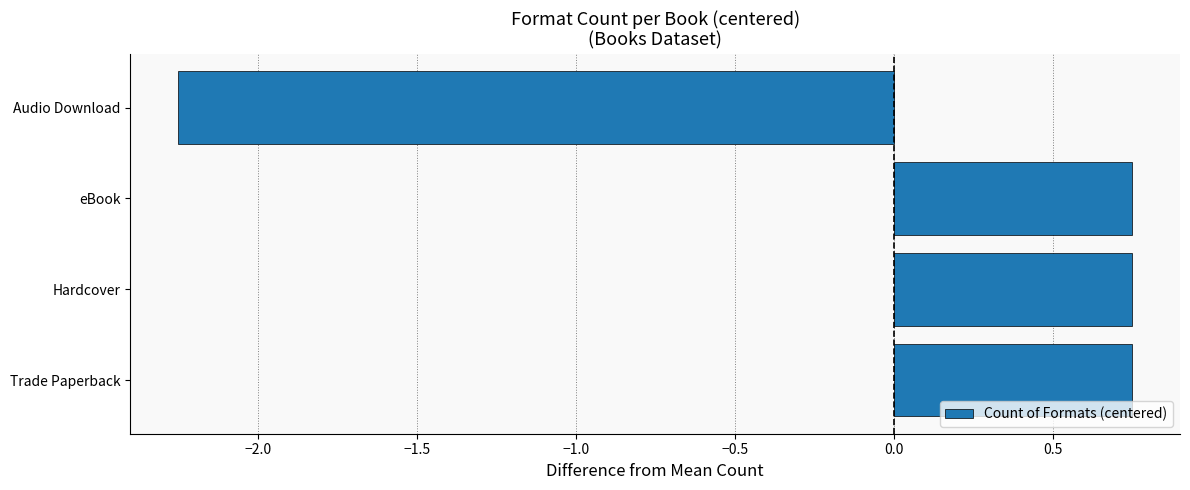

How many values exceed 0?

3